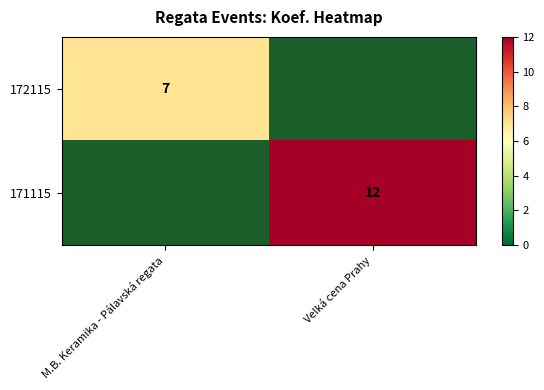

Is it true that 172115 equals 7 at M.B. Keramika - Pálavská regata?

True